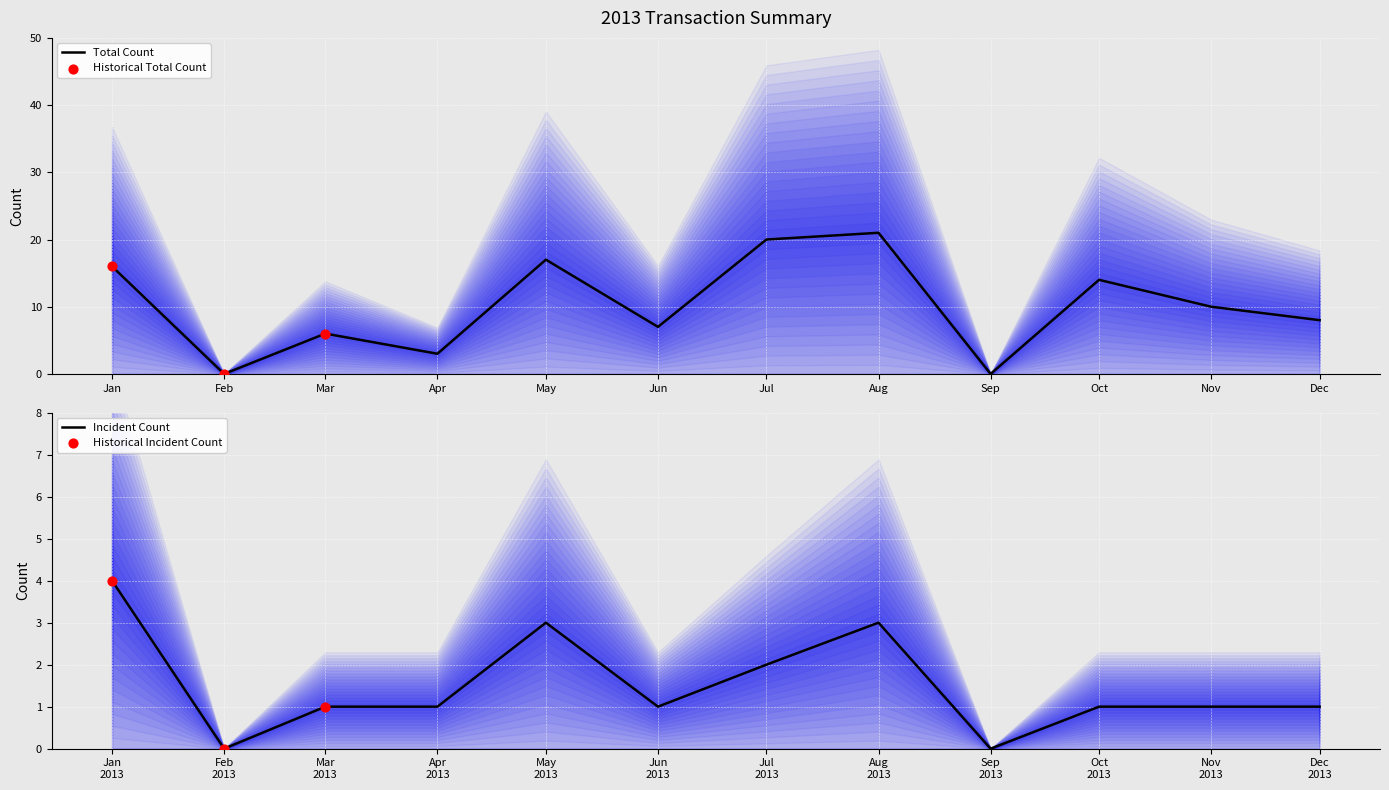

Is it true that Total Count equals 3 at Apr?

True